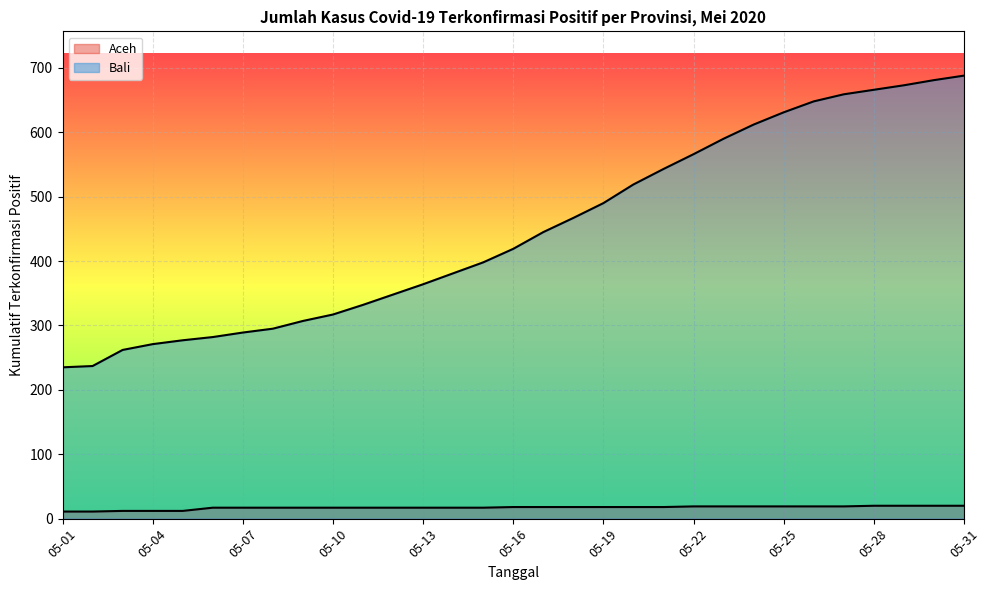

How many data points in Bali are above 419?

15